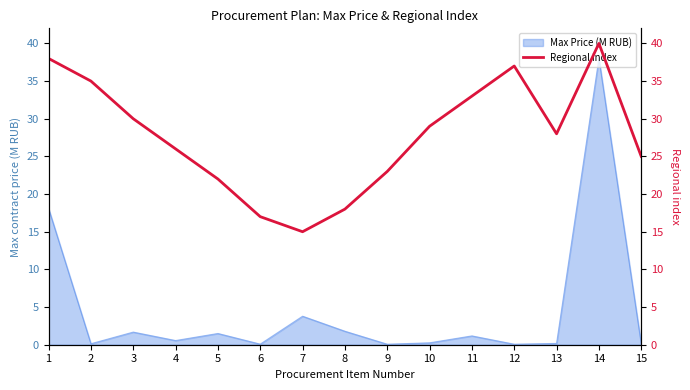

Read the value at 13.

28